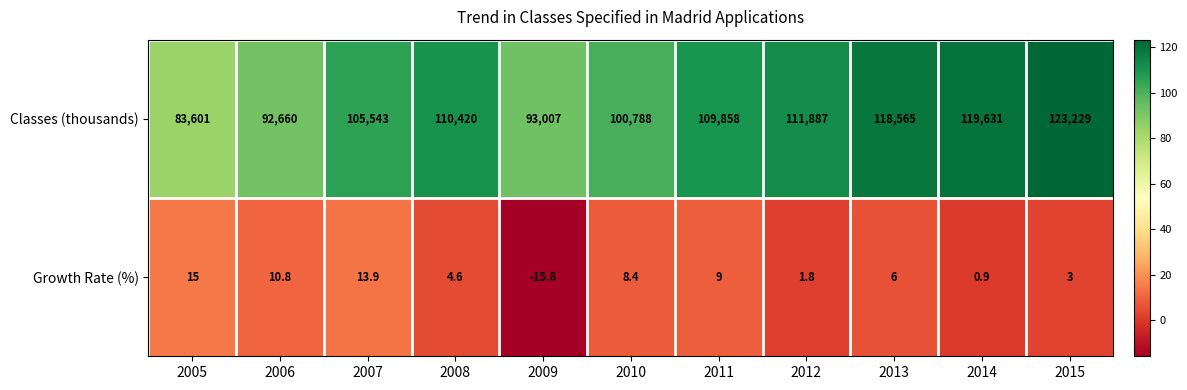

How many data points does each series have?

11